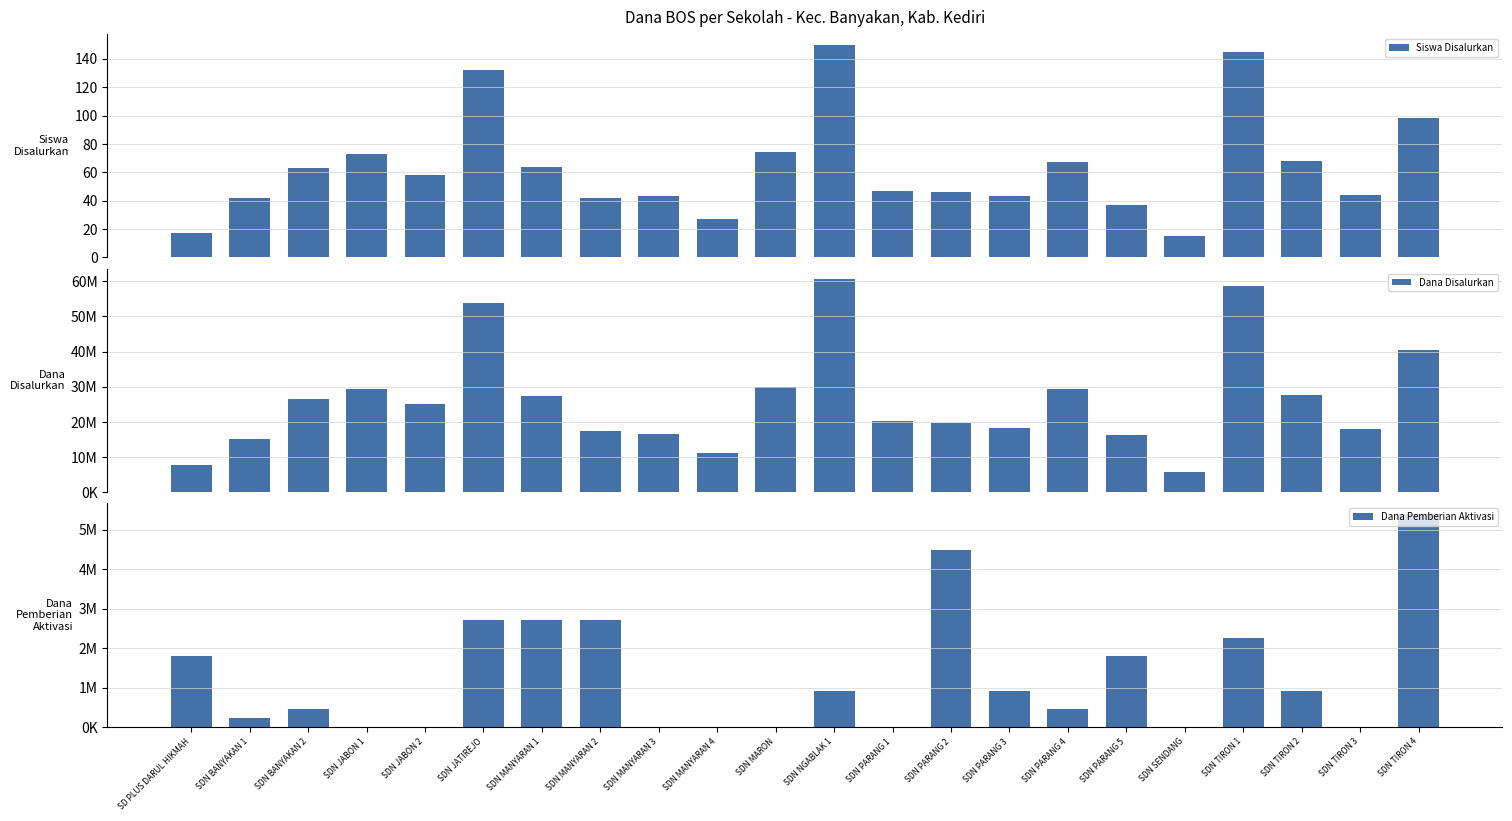

Rank the series at SDN NGABLAK 1 from highest to lowest value.

Dana Disalurkan, Dana Pemberian Aktivasi, Siswa Disalurkan